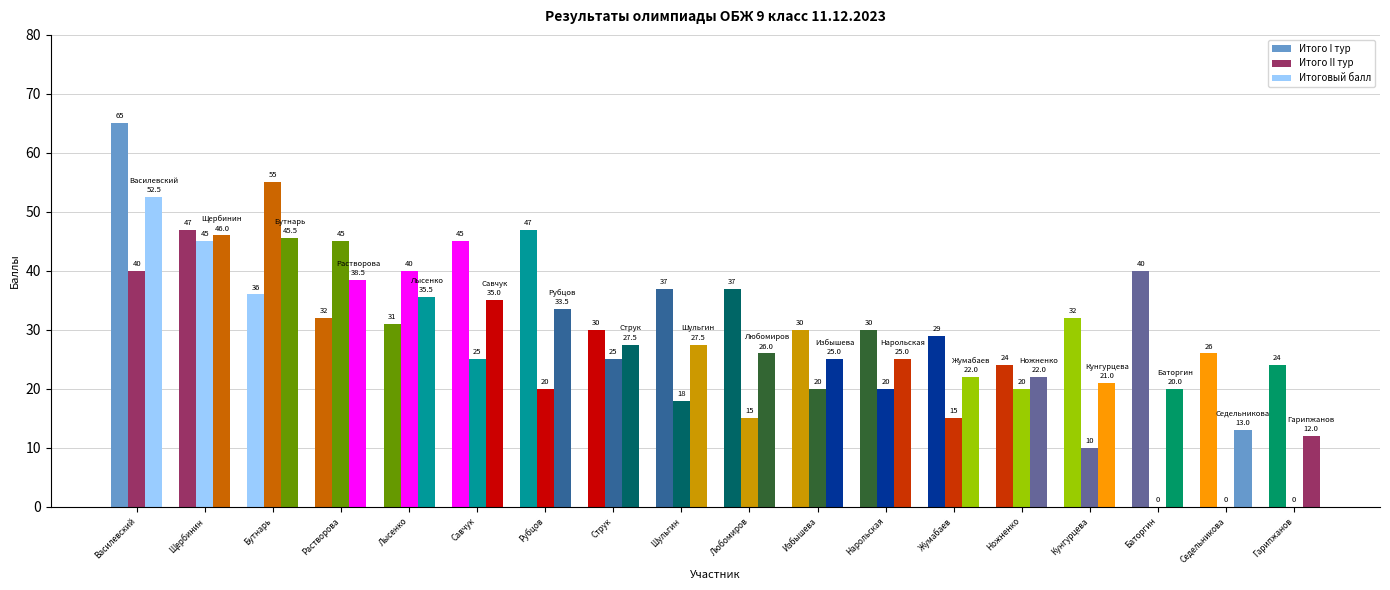

Which series has the widest spread of values?

Итого II тур